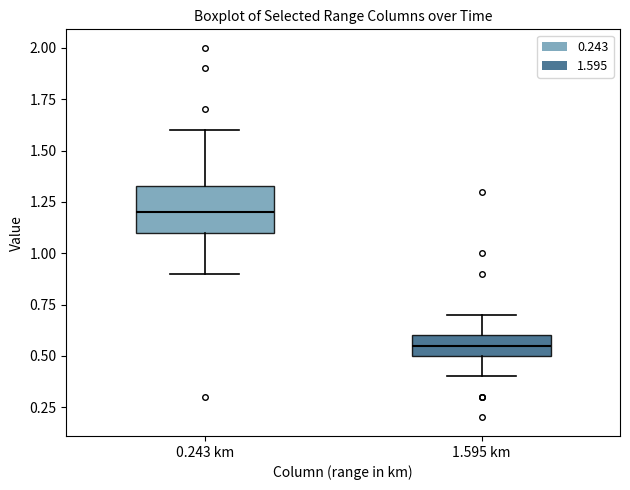

Reading left to right, transcribe this box plot: for each box, give where its median line is, the range the box spans, and where its two whiskers end, as read against the y-axis. The values are not printed on the chart, so give them approximately, as read against the axis.

0.243 km: median 1.20, box 1.10 to 1.35, whiskers 0.90 to 1.60
1.595 km: median 0.55, box 0.50 to 0.60, whiskers 0.40 to 0.70